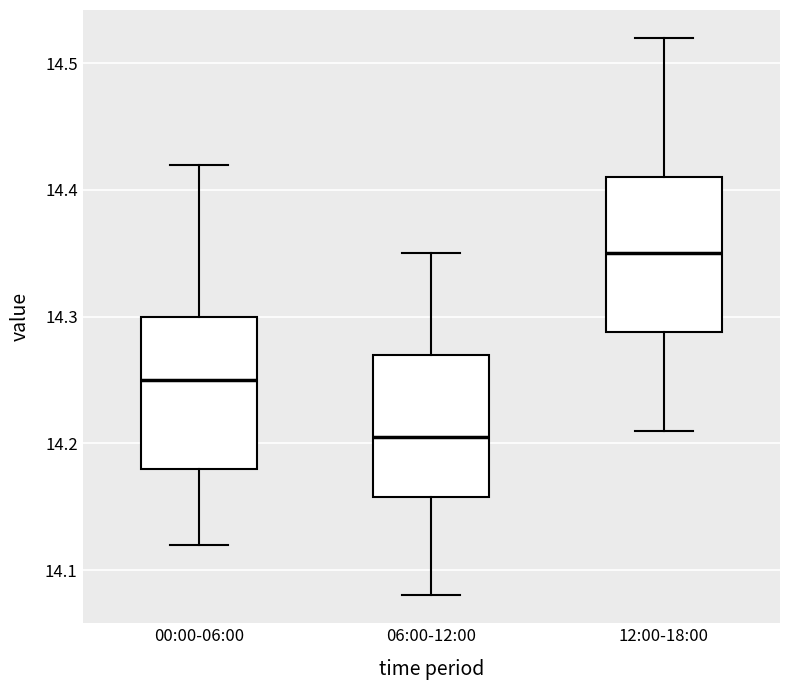

Reading left to right, read every box against the y-axis: the position of its median line, the range the box covers, and the ends of its whiskers. The values are not printed on the chart, so give them approximately, as read against the axis.

00:00-06:00: median 14.25, box 14.18 to 14.30, whiskers 14.12 to 14.42
06:00-12:00: median 14.21, box 14.16 to 14.27, whiskers 14.08 to 14.35
12:00-18:00: median 14.35, box 14.29 to 14.41, whiskers 14.21 to 14.52